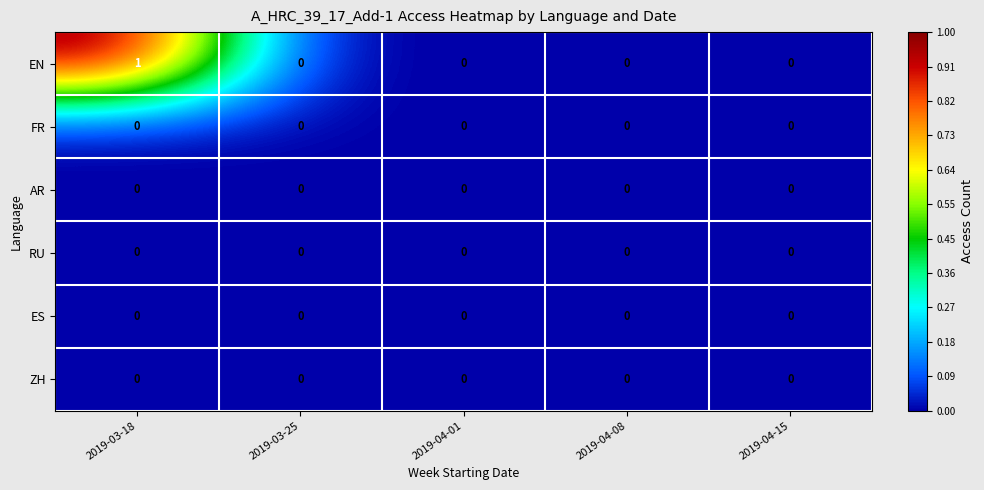

Reading right to left, transcribe all the data shown in this chart.

EN: 2019-04-15=0	2019-04-08=0	2019-04-01=0	2019-03-25=0	2019-03-18=1
FR: 2019-04-15=0	2019-04-08=0	2019-04-01=0	2019-03-25=0	2019-03-18=0
AR: 2019-04-15=0	2019-04-08=0	2019-04-01=0	2019-03-25=0	2019-03-18=0
RU: 2019-04-15=0	2019-04-08=0	2019-04-01=0	2019-03-25=0	2019-03-18=0
ES: 2019-04-15=0	2019-04-08=0	2019-04-01=0	2019-03-25=0	2019-03-18=0
ZH: 2019-04-15=0	2019-04-08=0	2019-04-01=0	2019-03-25=0	2019-03-18=0